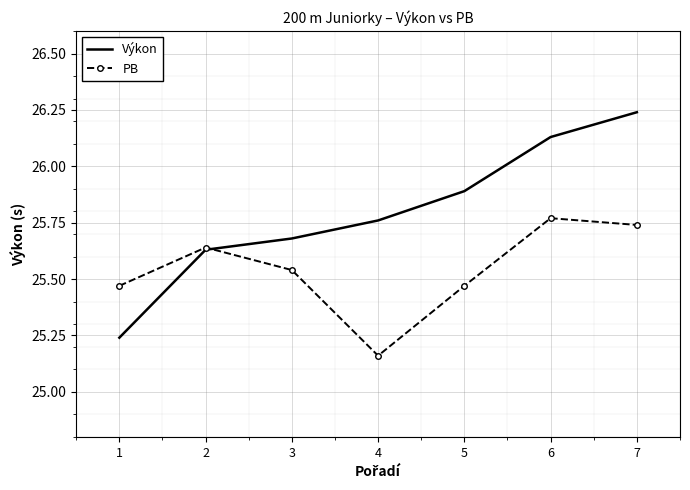

True or false: Výkon has a value of 15.8 at 3.

False